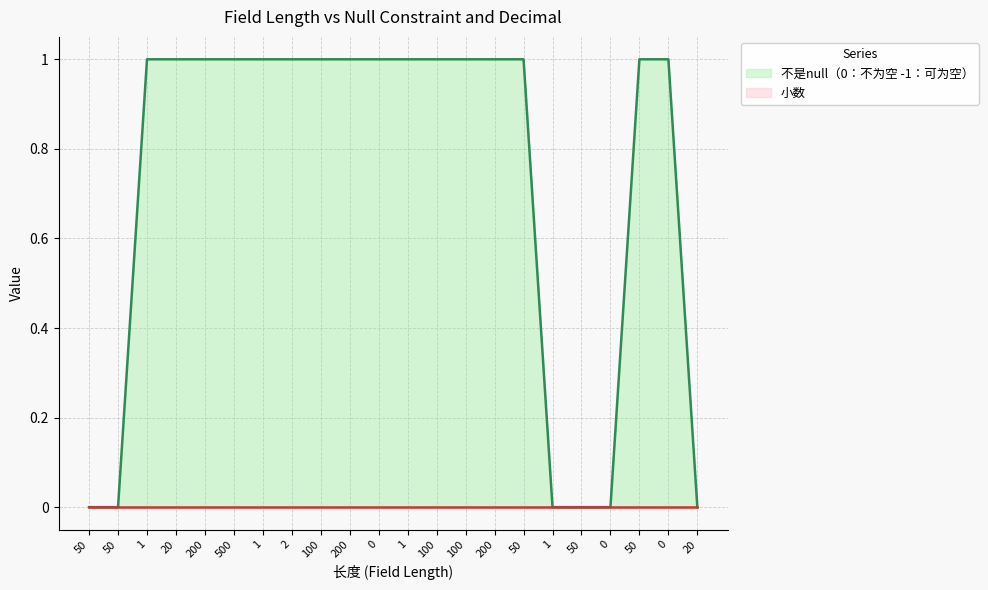

Reading left to right, what are all the values shown in this chart?

0	0	1	1	1	1	1	1	1	1	1	1	1	1	1	1	0	0	0	1	1	0